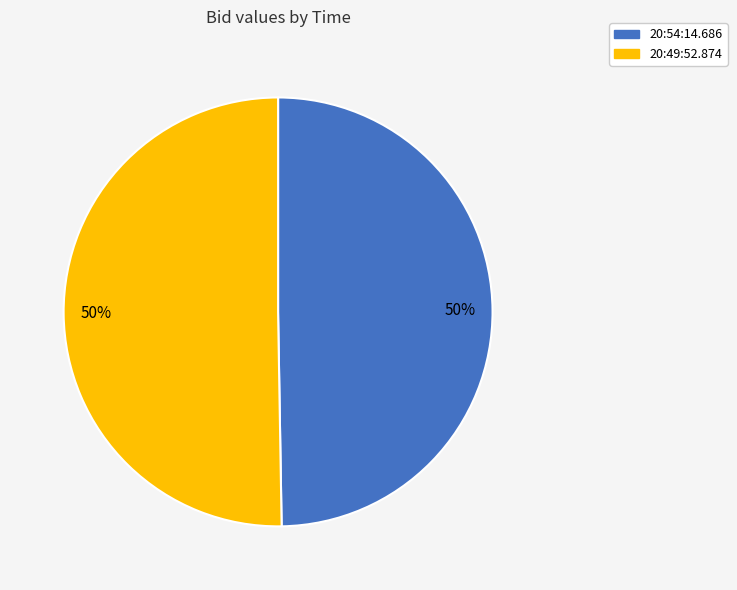

Is the sum of 20:49:52.874 and 20:54:14.686 greater than half?

Yes